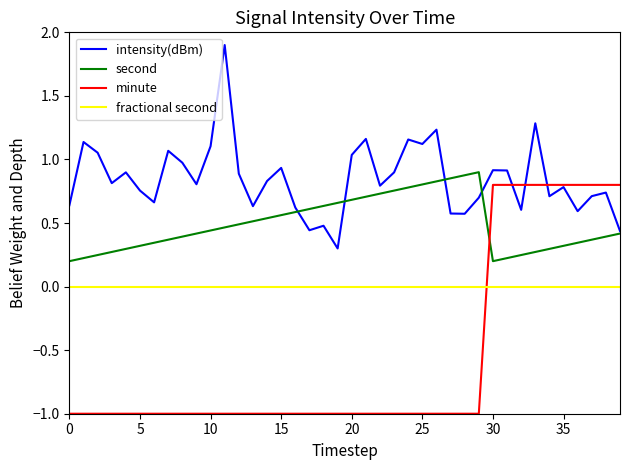

Does the chart have visible grid lines?

No